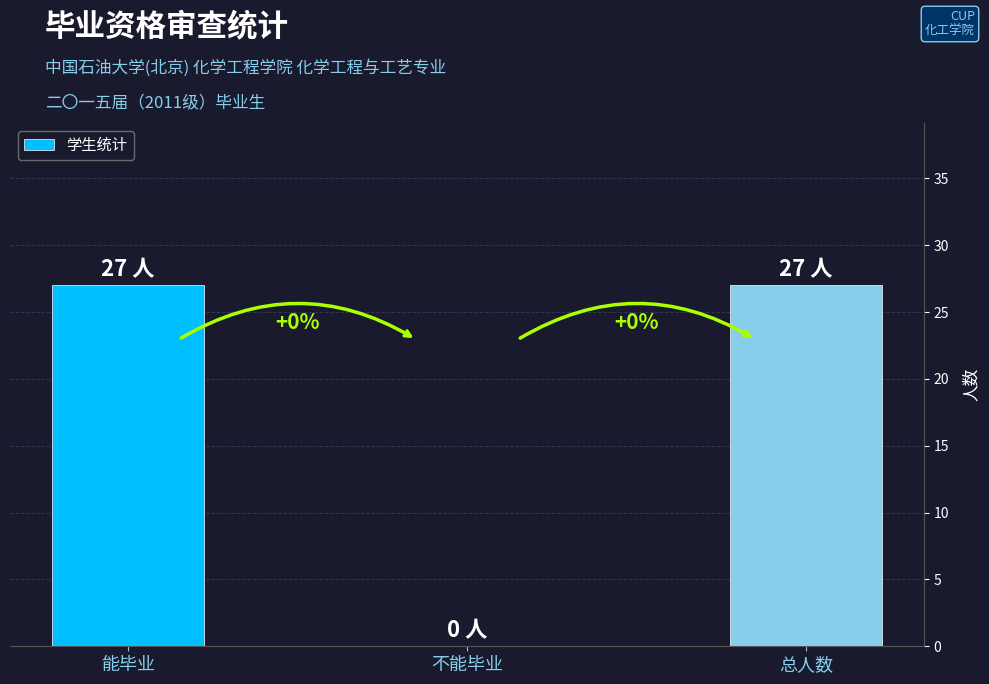

Where is the data nearest to the value 13?

不能毕业